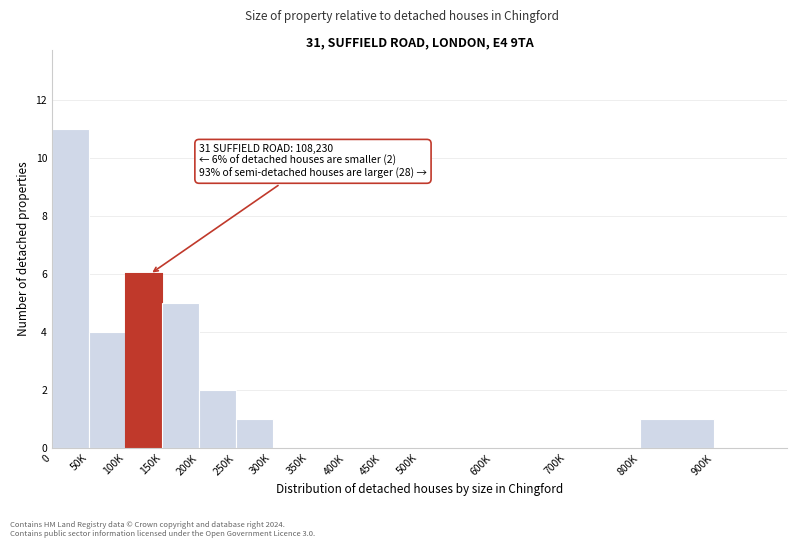

Reading left to right, extract all data points from this chart.

0=11	50K=4	100K=6	150K=5	200K=2	250K=1	300K=0	350K=0	400K=0	450K=0	500K=0	600K=0	700K=0	800K=1	900K=0